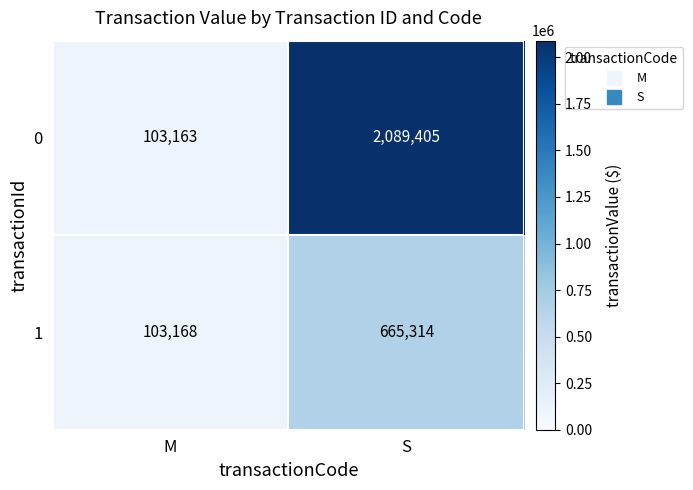

True or false: 1 has a value of 880600 at S.

False